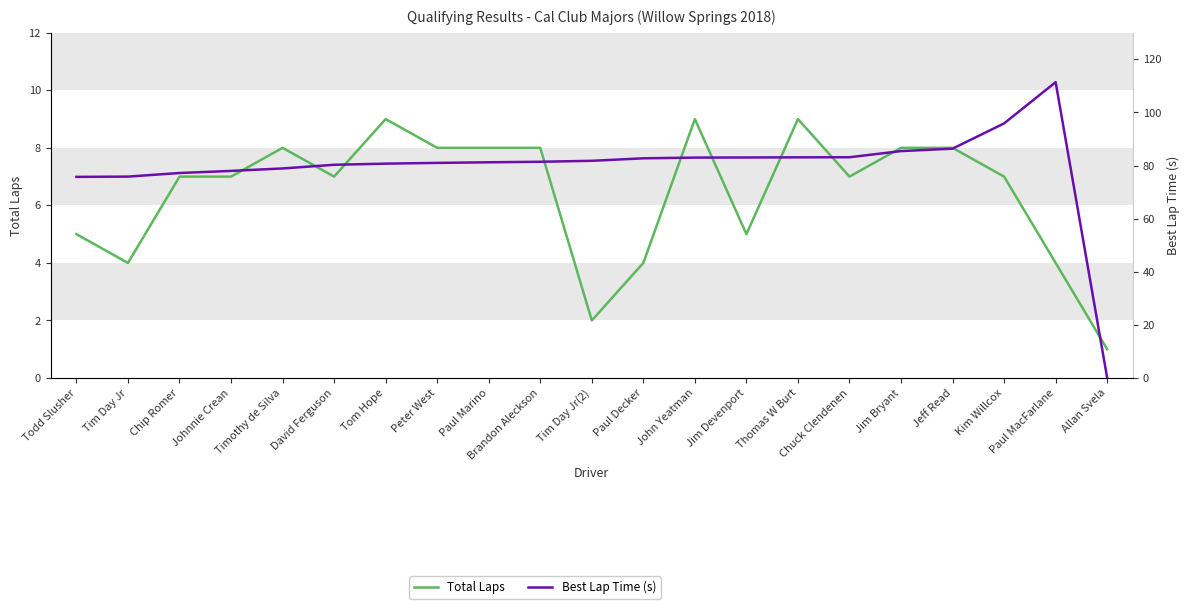

At which category does Total Laps reach its first local valley?

Tim Day Jr